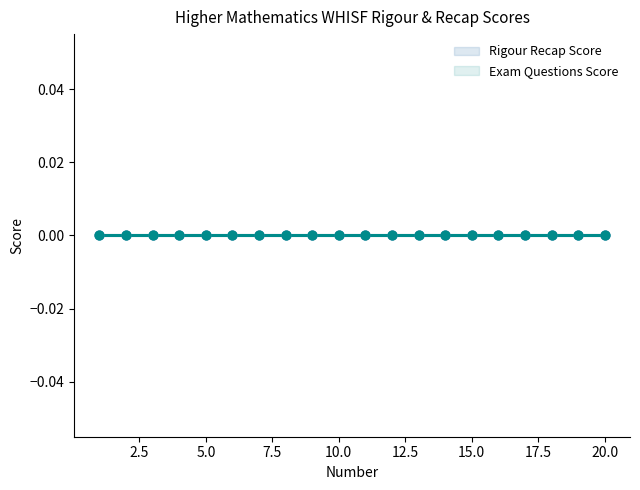

Which series reaches the minimum Y coordinate?

Rigour Recap Score